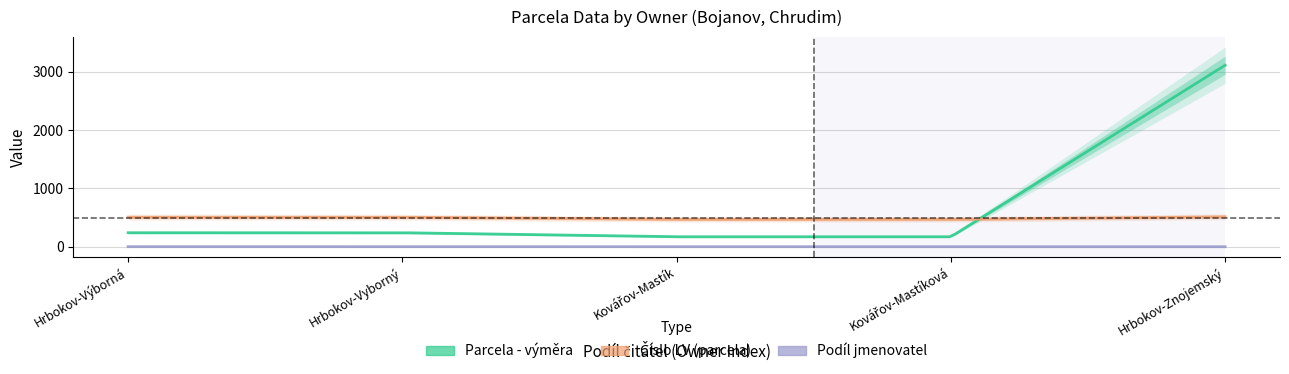

Reading right to left, transcribe all the data shown in this chart.

Parcela - výměra: 3111	172	172	241	241
Číslo LV (parcela): 514	470	470	507	507
Podíl jmenovatel: 1	2	2	2	2